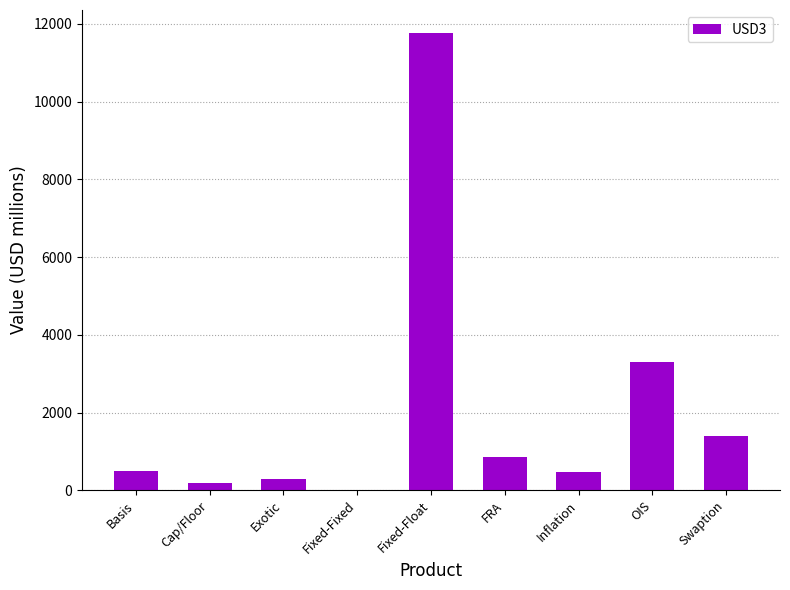

The chart shows a value of 11769 at Fixed-Float. True or false?

True